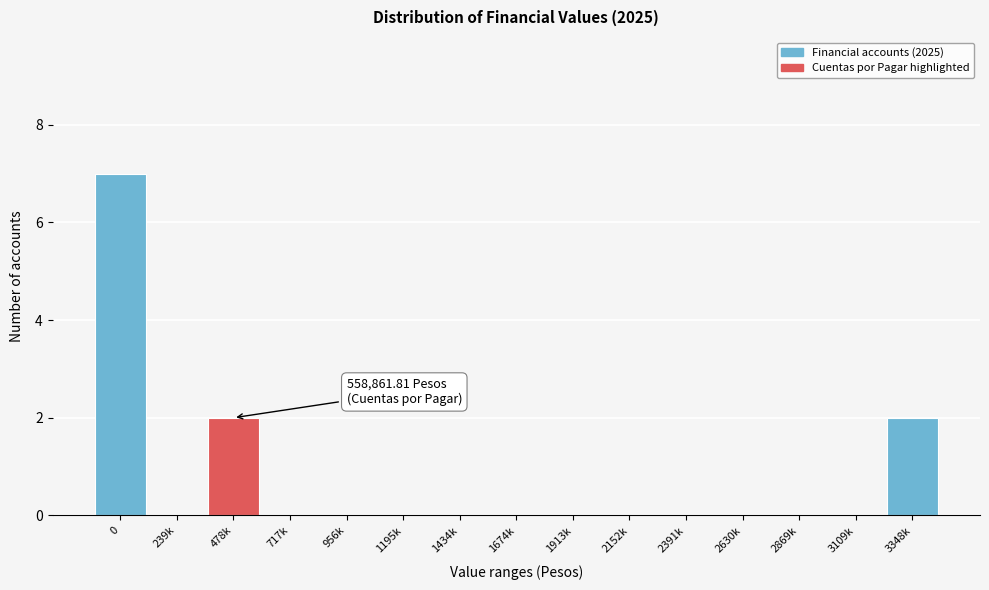

Reading right to left, transcribe all the data shown in this chart.

3348k=2	3109k=0	2869k=0	2630k=0	2391k=0	2152k=0	1913k=0	1674k=0	1434k=0	1195k=0	956k=0	717k=0	478k=2	239k=0	0=7